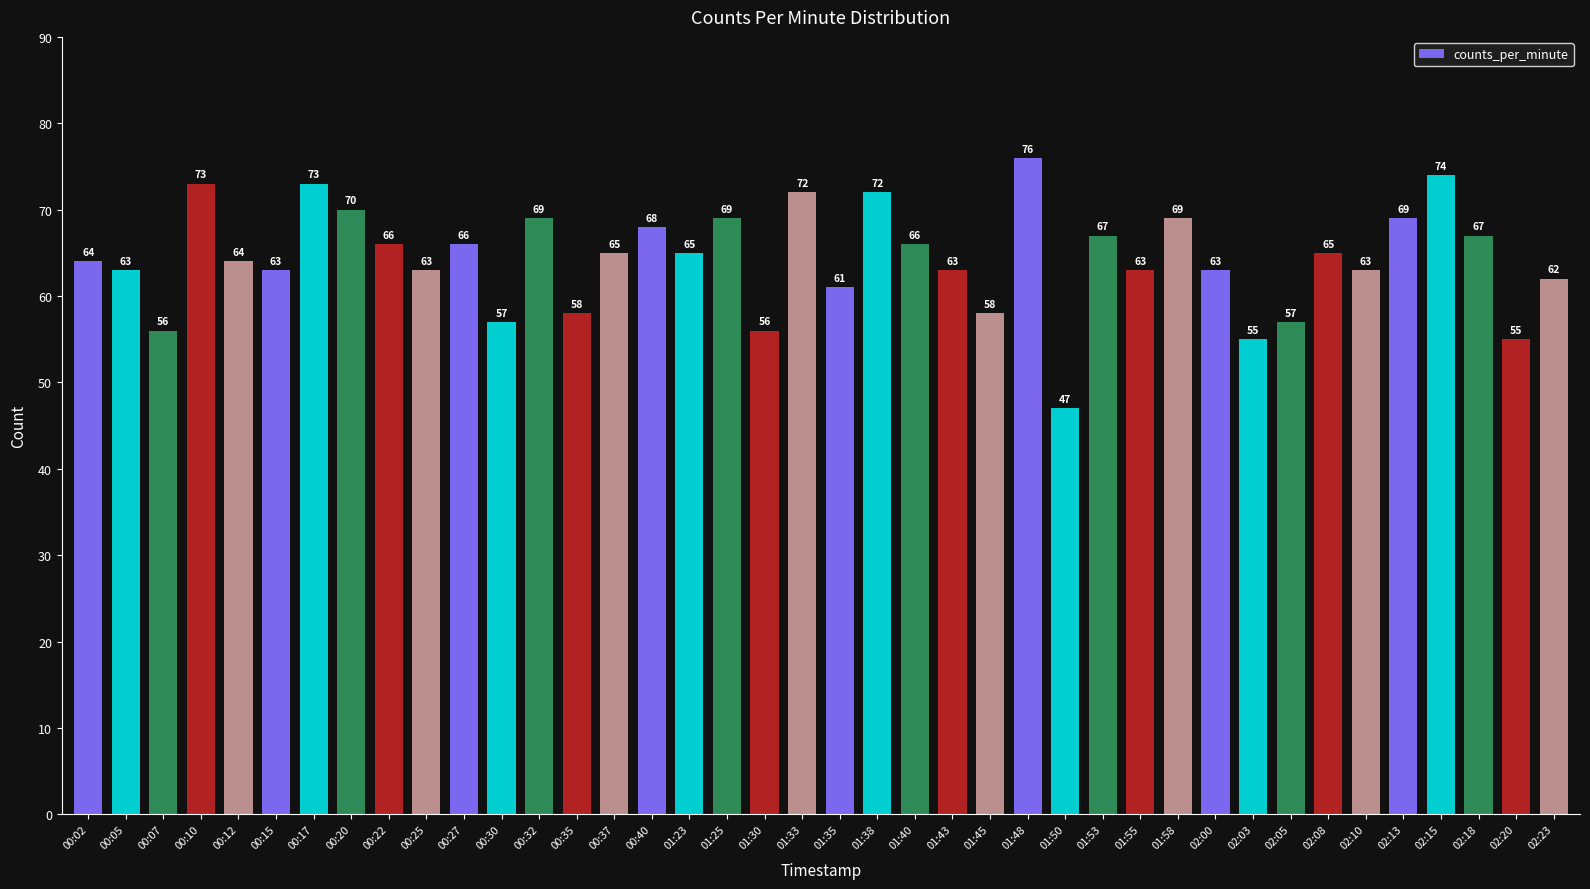

Reading left to right, what are all the values shown in this chart?

64	63	56	73	64	63	73	70	66	63	66	57	69	58	65	68	65	69	56	72	61	72	66	63	58	76	47	67	63	69	63	55	57	65	63	69	74	67	55	62